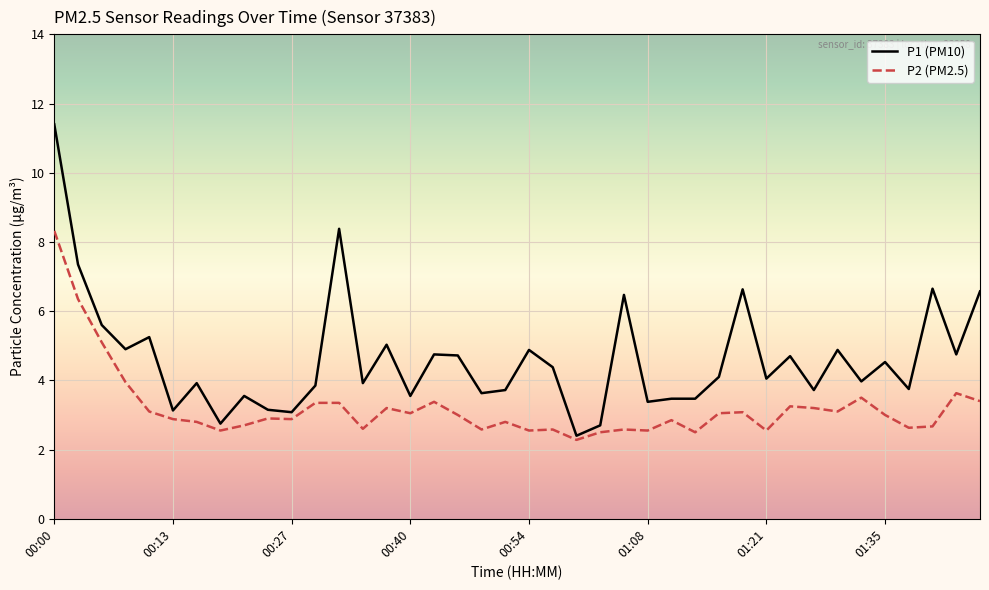

True or false: P1 (PM10) and P2 (PM2.5) intersect in this chart.

False